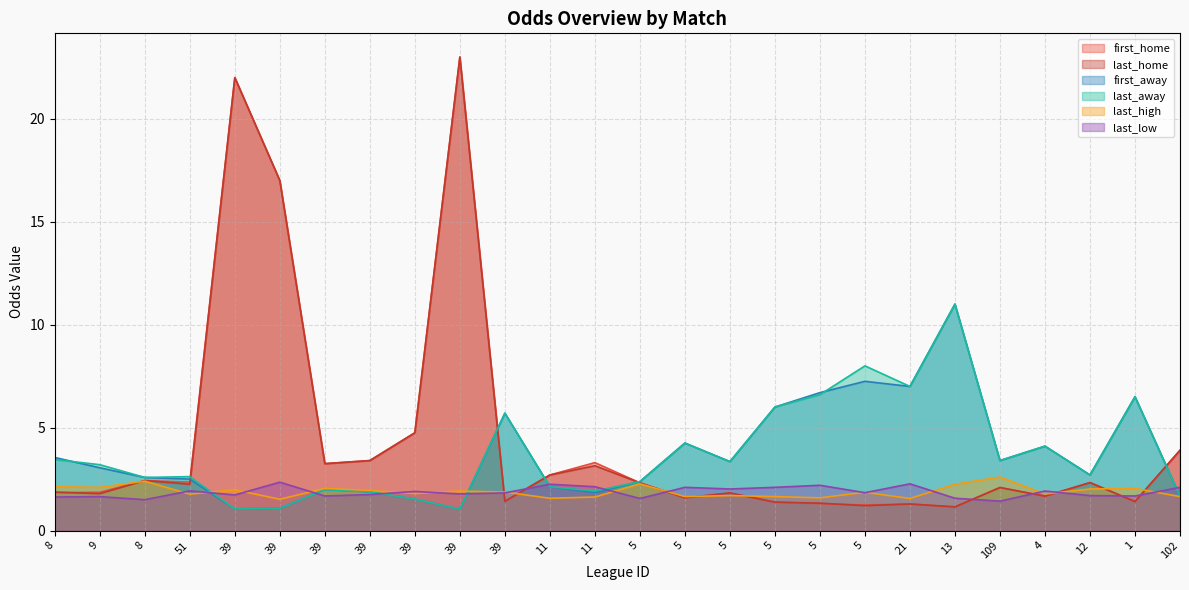

True or false: first_away has a value of 3.0 at 9.

True